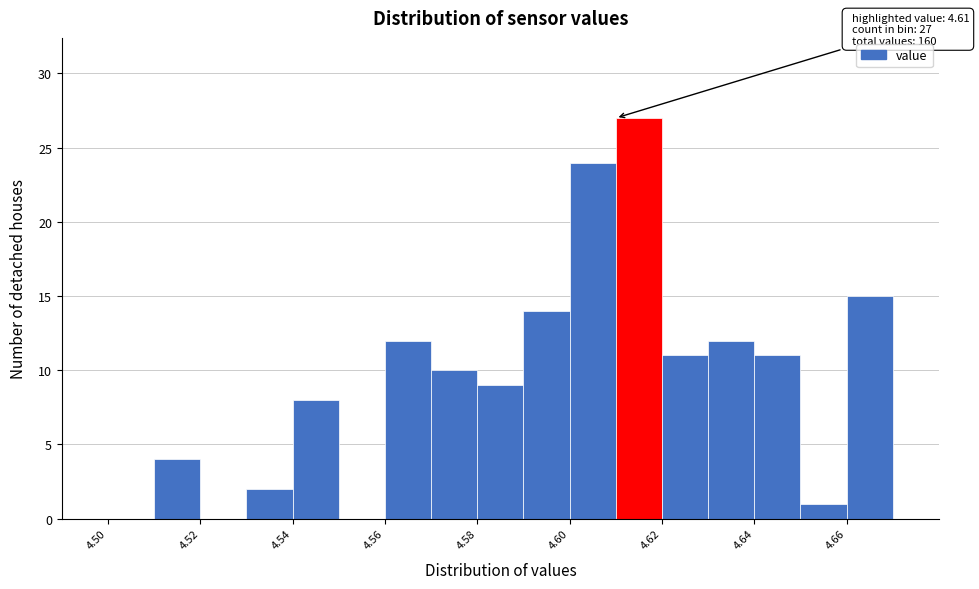

Which range on the x-axis has the tallest bar?

4.61 to 4.62